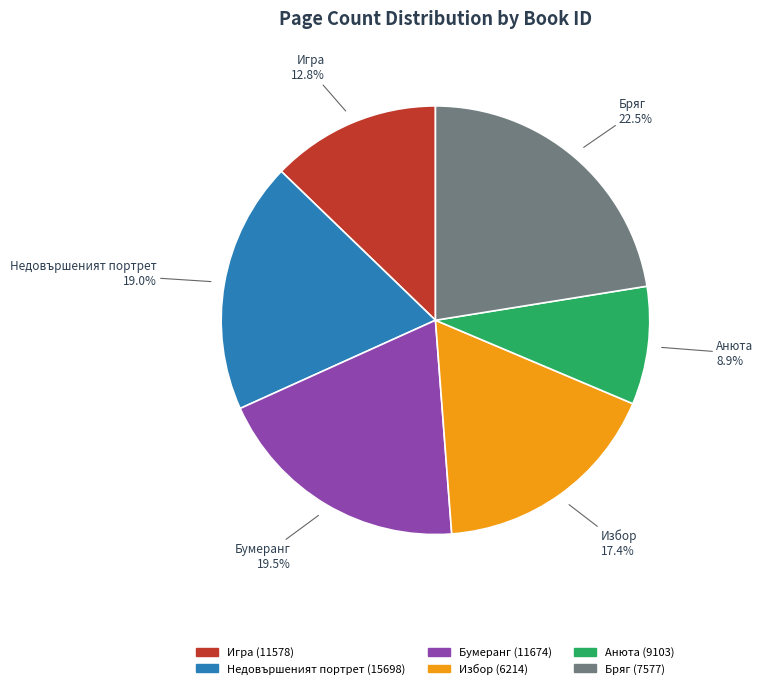

How many slices are in this pie chart?

6